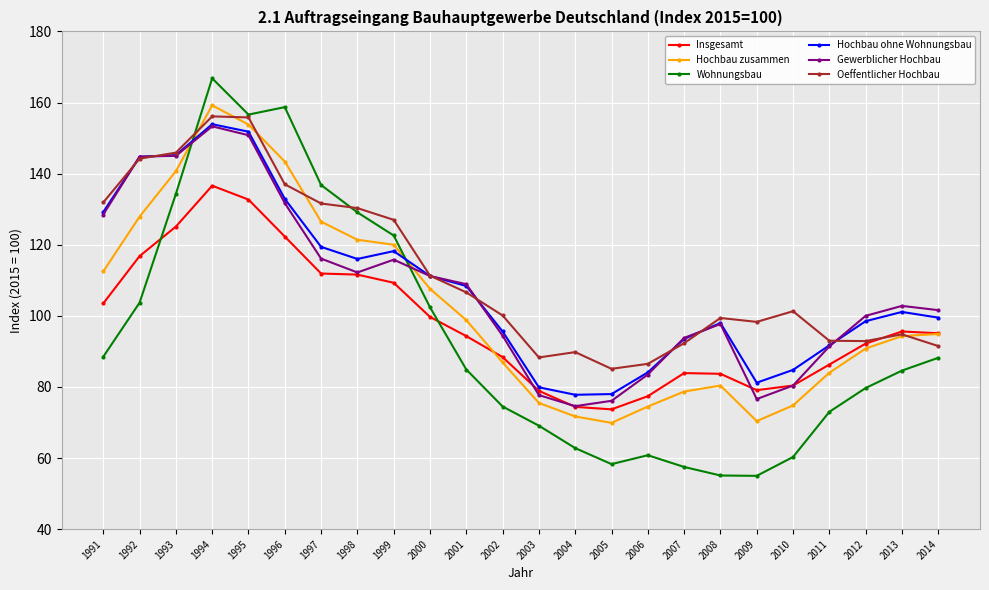

Between which two adjacent categories do Hochbau zusammen and Oeffentlicher Hochbau first intersect?

1993 and 1994